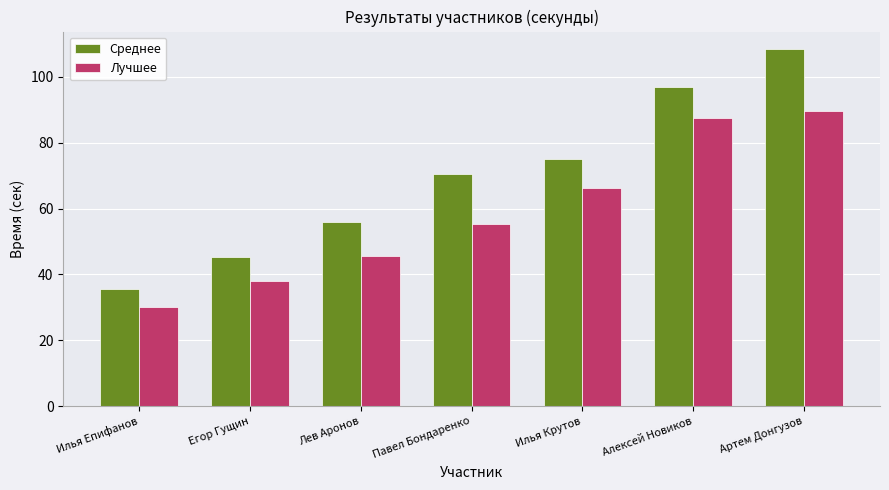

What is the difference between the second highest and minimum values in the Лучшее series?

57.3